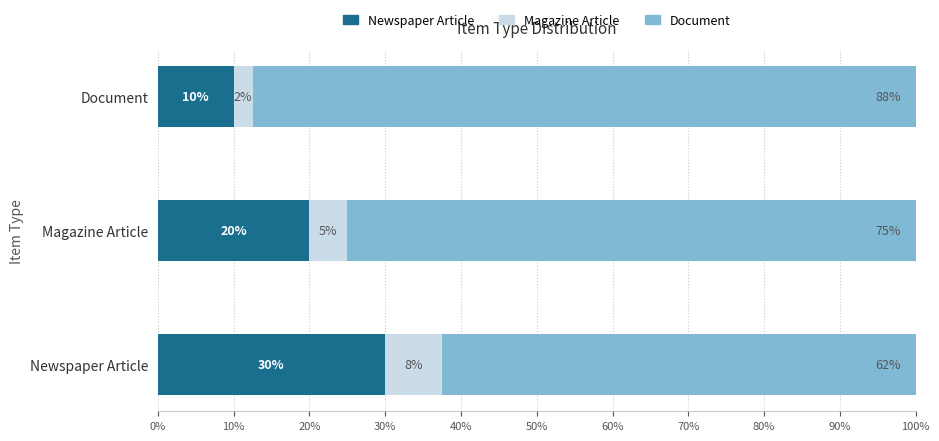

How many categories are shown in the chart?

3